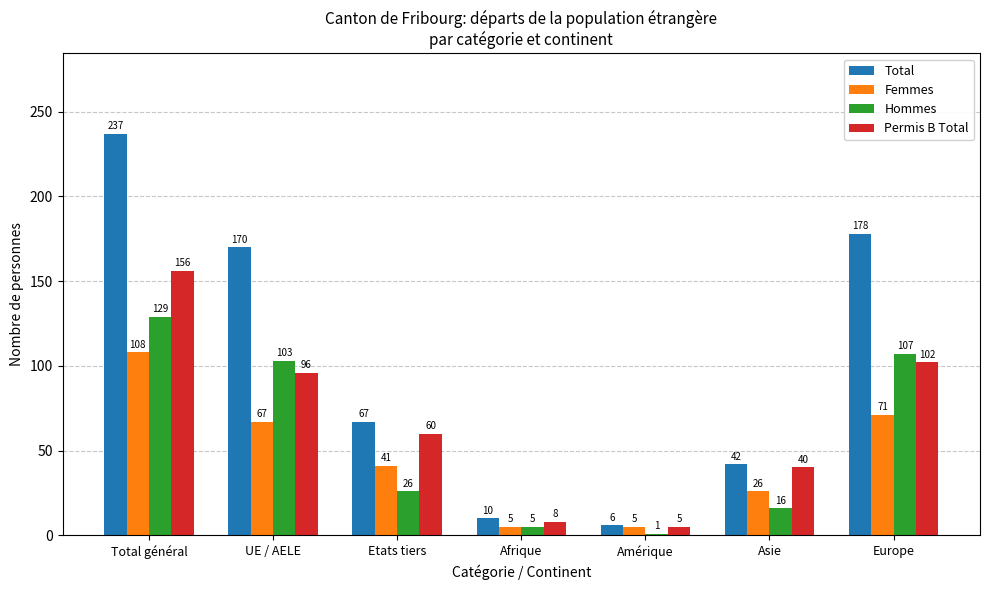

Which category has the highest value across all series?

Total général